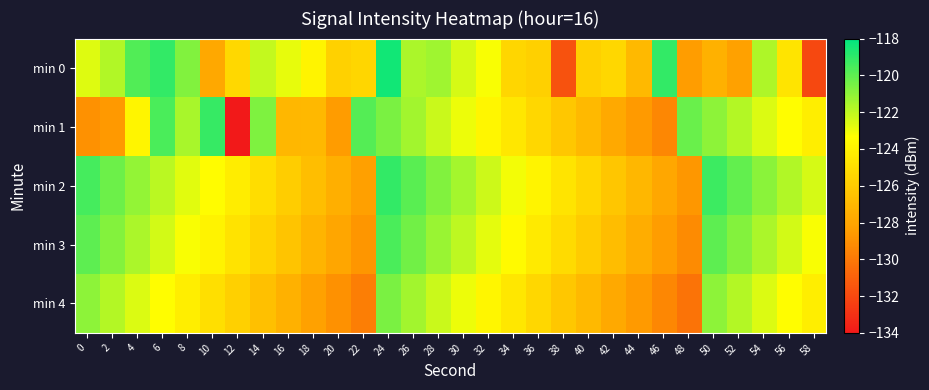

Reading left to right, extract all data points from this chart.

min 0: 0=-122.6	2=-121.7	4=-119.7	6=-119.1	8=-120.7	10=-127.8	12=-125.3	14=-122.1	16=-122.8	18=-123.9	20=-125.7	22=-125.5	24=-118.4	26=-121.6	28=-121.4	30=-122.5	32=-123.2	34=-125.5	36=-125.8	38=-131.6	40=-125.8	42=-125.4	44=-127.0	46=-119.1	48=-128.4	50=-127.4	52=-128.2	54=-121.7	56=-124.7	58=-132.0
min 1: 0=-129.0	2=-128.7	4=-123.9	6=-119.6	8=-121.5	10=-119.1	12=-134.0	14=-120.7	16=-127.1	18=-127.0	20=-128.5	22=-119.8	24=-120.6	26=-121.4	28=-122.2	30=-123.0	32=-123.8	34=-124.6	36=-125.4	38=-126.2	40=-127.0	42=-127.8	44=-128.6	46=-129.4	48=-120.2	50=-121.0	52=-121.8	54=-122.6	56=-123.4	58=-124.2
min 2: 0=-119.5	2=-120.3	4=-121.1	6=-121.9	8=-122.7	10=-123.5	12=-124.3	14=-125.1	16=-125.9	18=-126.7	20=-127.5	22=-128.3	24=-119.1	26=-119.9	28=-120.7	30=-121.5	32=-122.3	34=-123.1	36=-123.9	38=-124.7	40=-125.5	42=-126.3	44=-127.1	46=-127.9	48=-128.7	50=-119.3	52=-120.1	54=-120.9	56=-121.7	58=-122.5
min 3: 0=-120.0	2=-120.8	4=-121.6	6=-122.4	8=-123.2	10=-124.0	12=-124.8	14=-125.6	16=-126.4	18=-127.2	20=-128.0	22=-128.8	24=-119.6	26=-120.4	28=-121.2	30=-122.0	32=-122.8	34=-123.6	36=-124.4	38=-125.2	40=-126.0	42=-126.8	44=-127.6	46=-128.4	48=-129.2	50=-120.0	52=-120.8	54=-121.6	56=-122.4	58=-123.2
min 4: 0=-121.0	2=-121.8	4=-122.6	6=-123.4	8=-124.2	10=-125.0	12=-125.8	14=-126.6	16=-127.4	18=-128.2	20=-129.0	22=-129.8	24=-120.6	26=-121.4	28=-122.2	30=-123.0	32=-123.8	34=-124.6	36=-125.4	38=-126.2	40=-127.0	42=-127.8	44=-128.6	46=-129.4	48=-130.2	50=-121.0	52=-121.8	54=-122.6	56=-123.4	58=-124.2